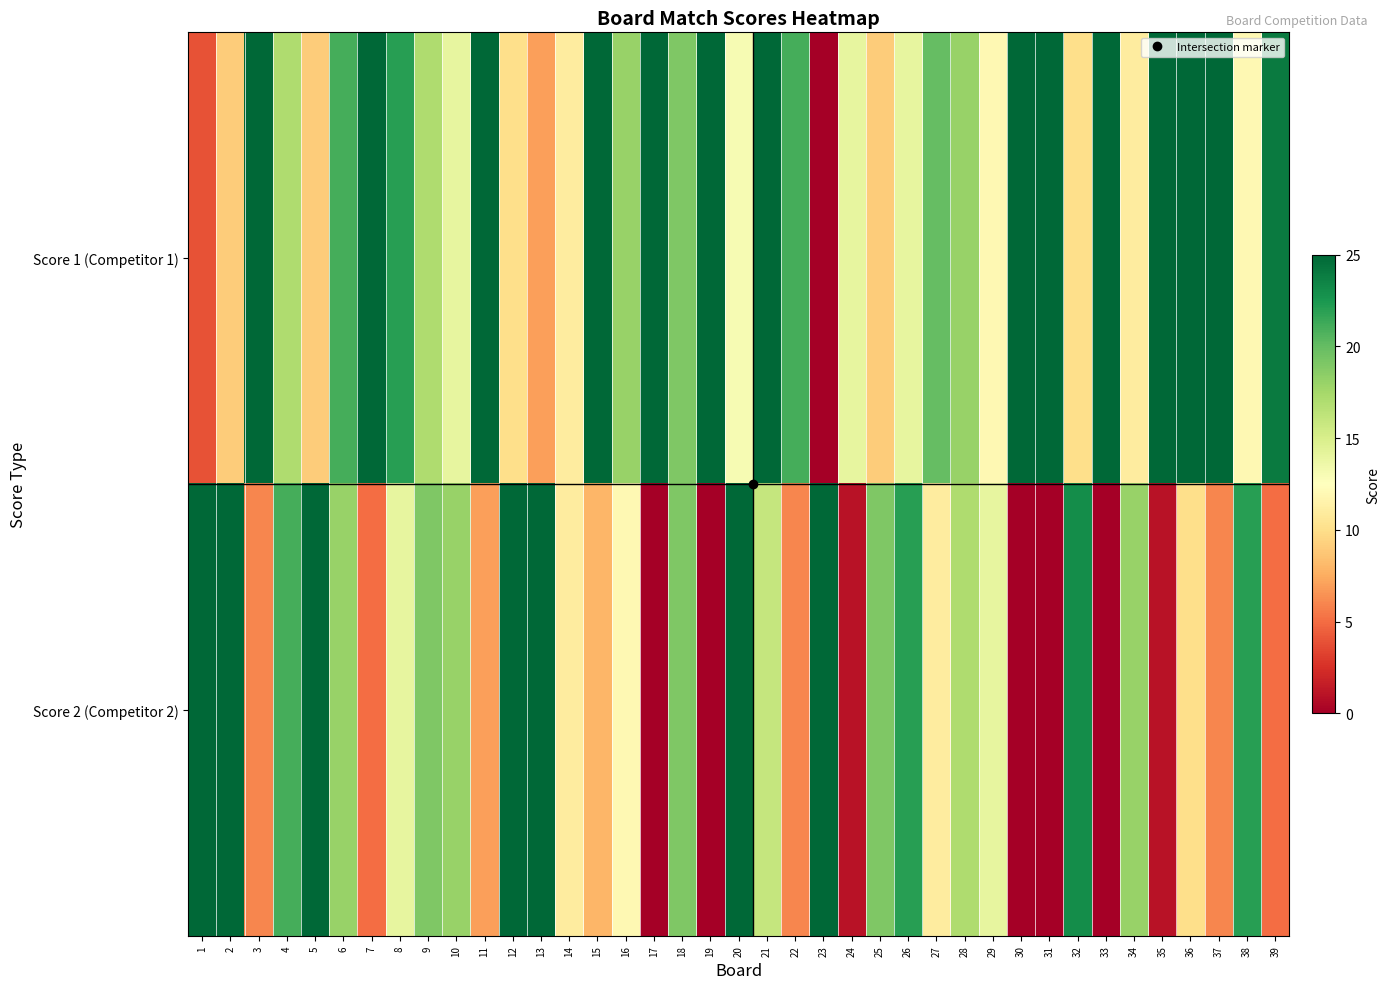

At how many categories does at least one series exceed 23?

21